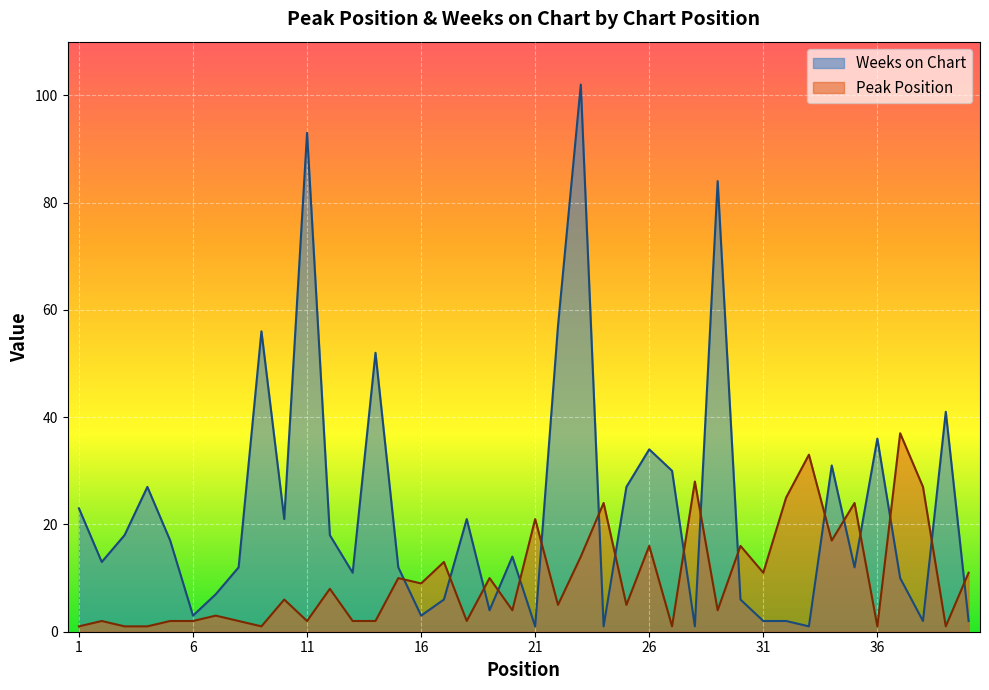

What is the value of the Peak Position point at the 39th from the left?

1